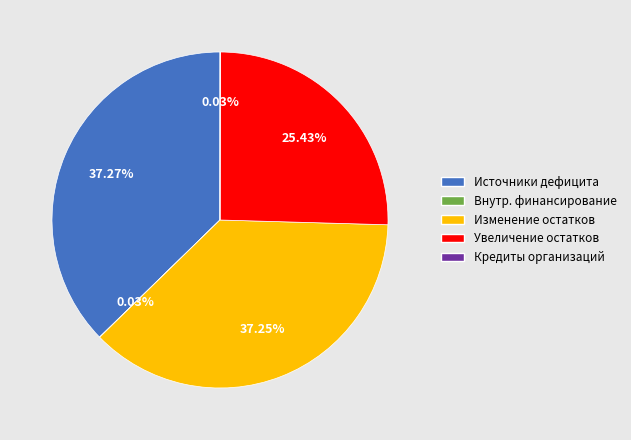

Is there a majority slice in this chart?

No